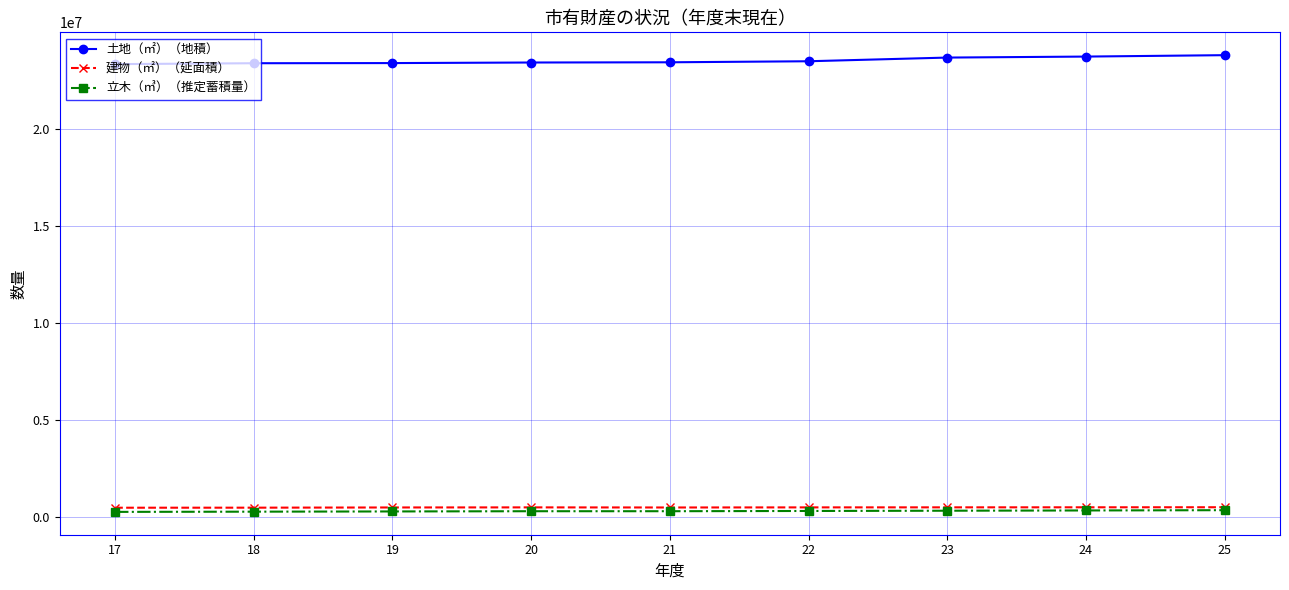

What is the highest value of the 建物（㎡）（延面積） series?

520178